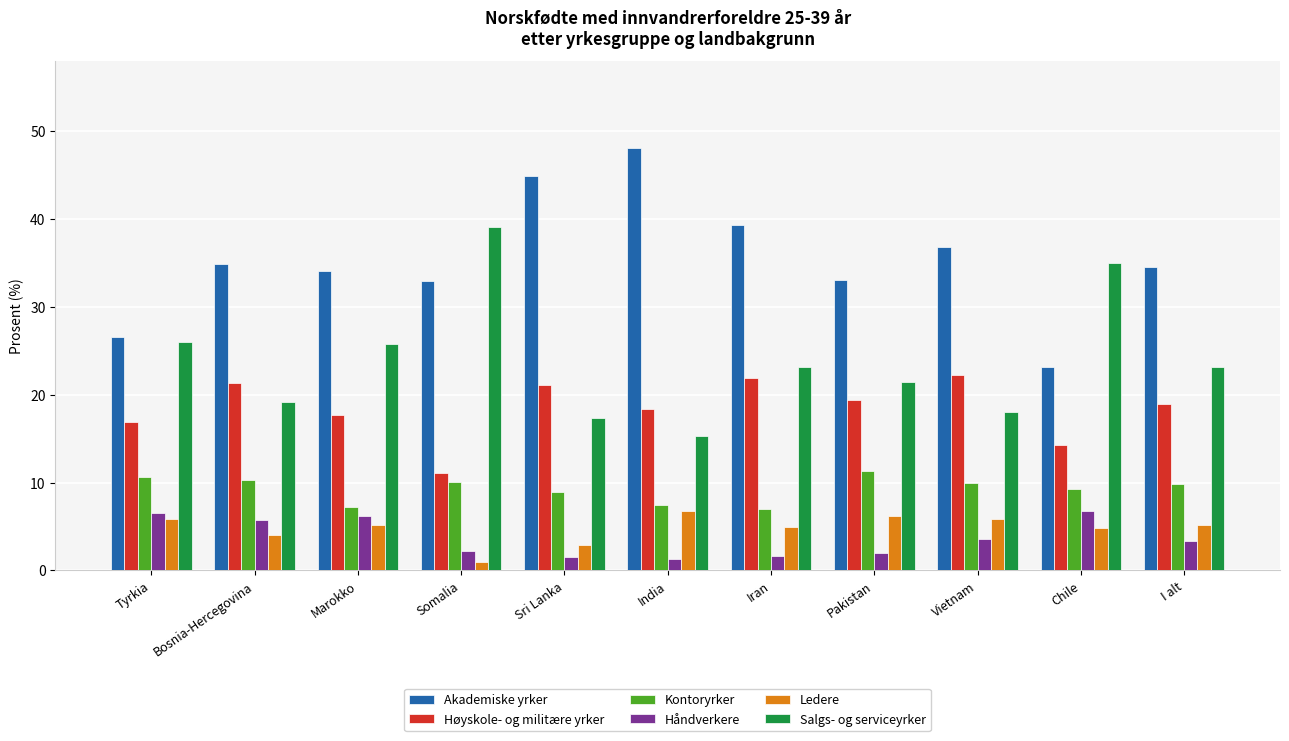

What is the total value across all series at Marokko?

96.2